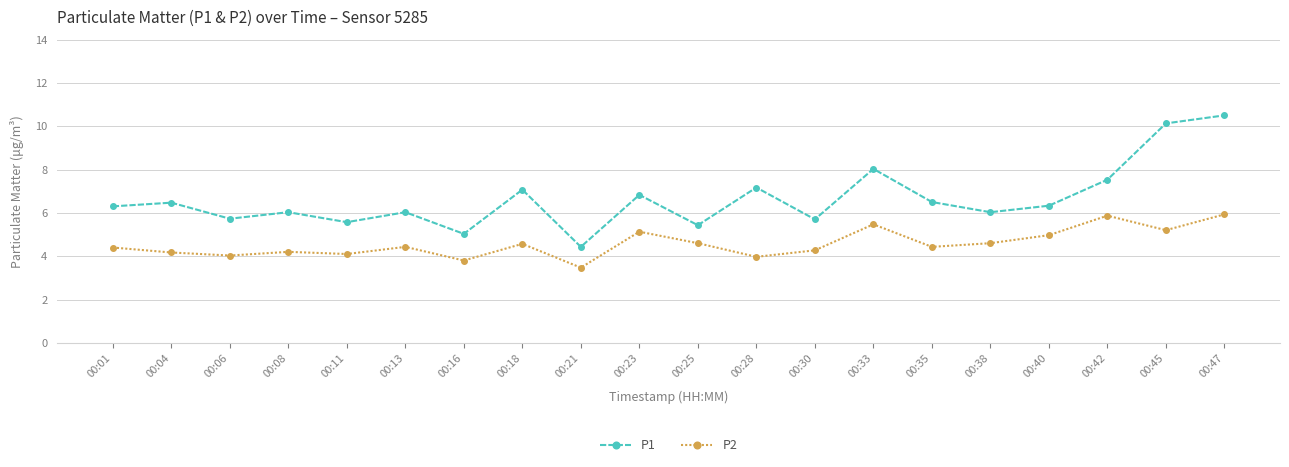

What is the difference between the highest and lowest values at 00:33?

2.6